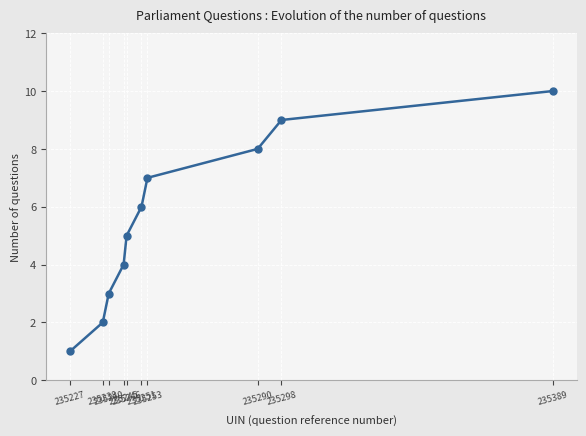

What is the sum of the values at 235240 and 235253?

10